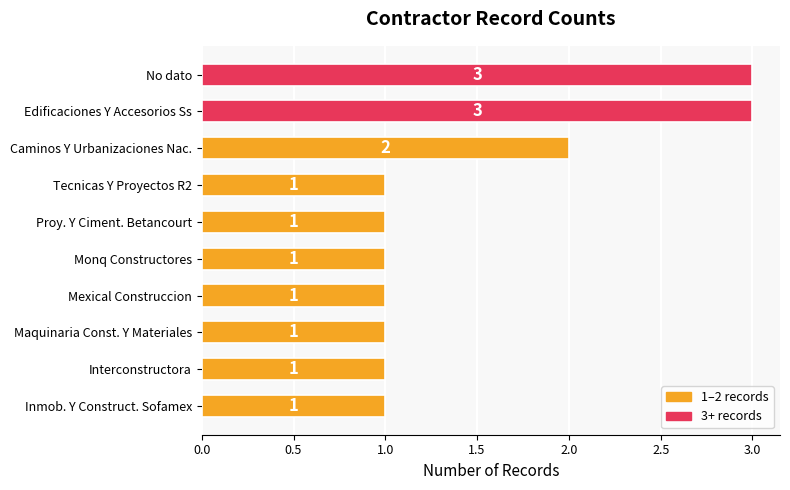

Reading top to bottom, what are all the values shown in this chart?

3	3	2	1	1	1	1	1	1	1